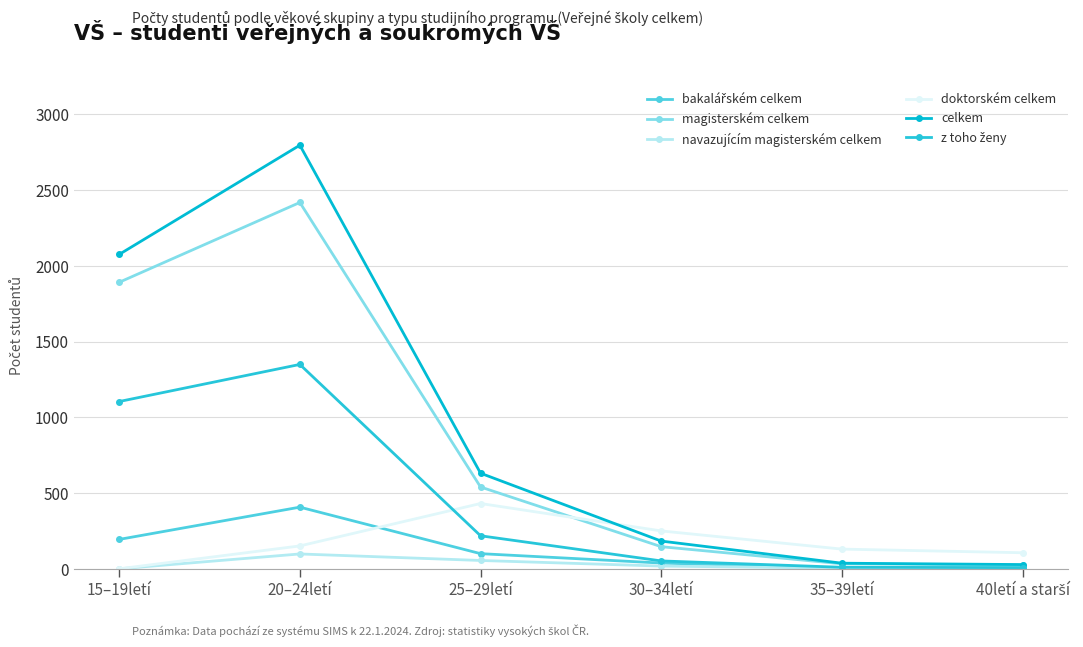

Is this an area chart (filled region under the line)?

No